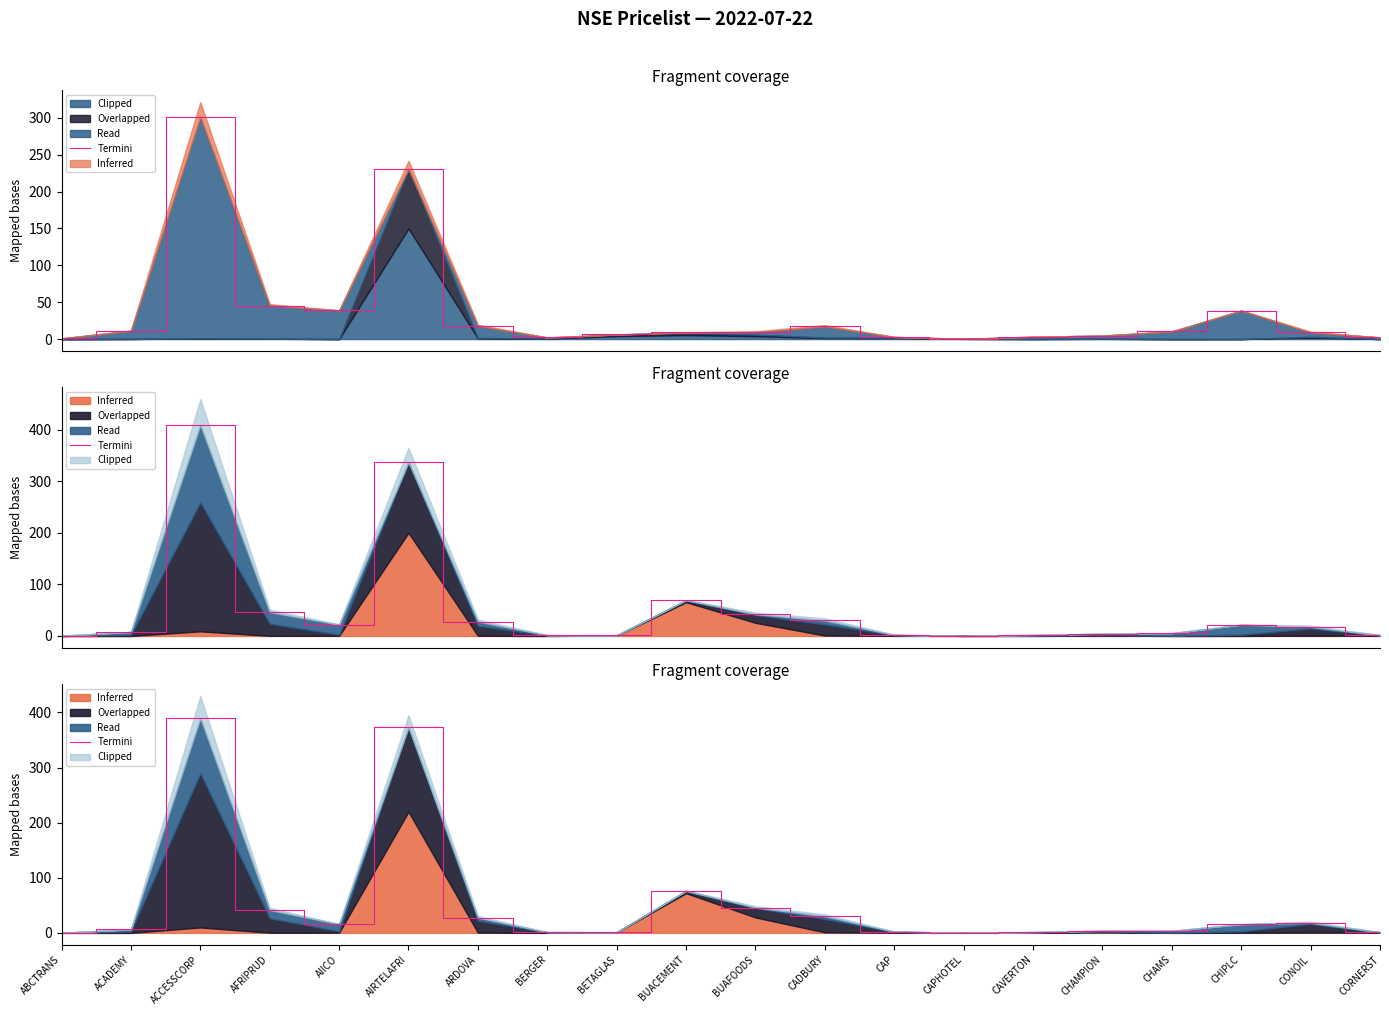

Which label corresponds to the largest value in the chart?

ACCESSCORP